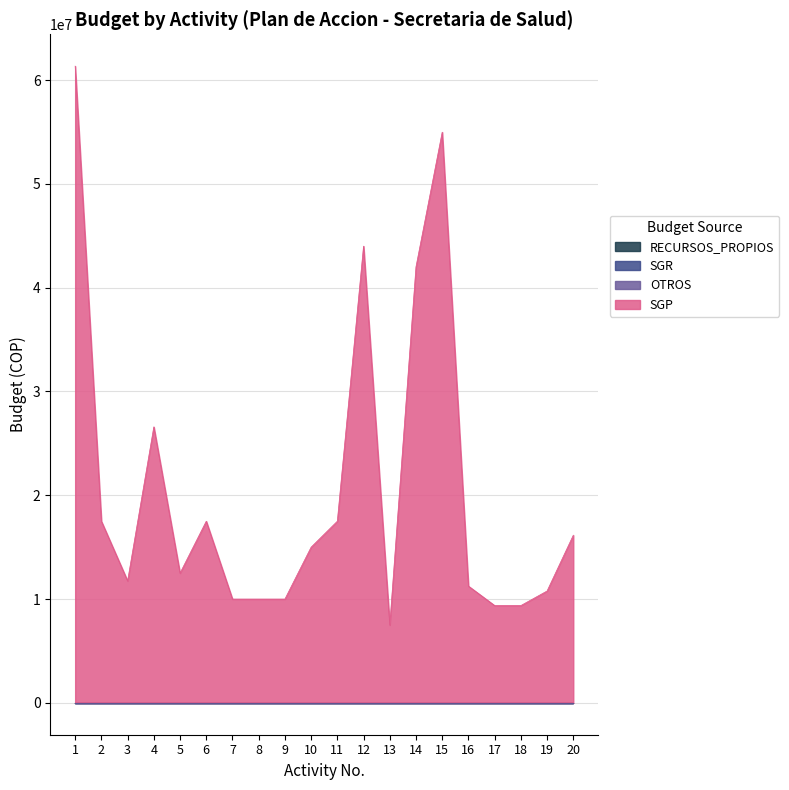

How many categories are shown in the chart?

20